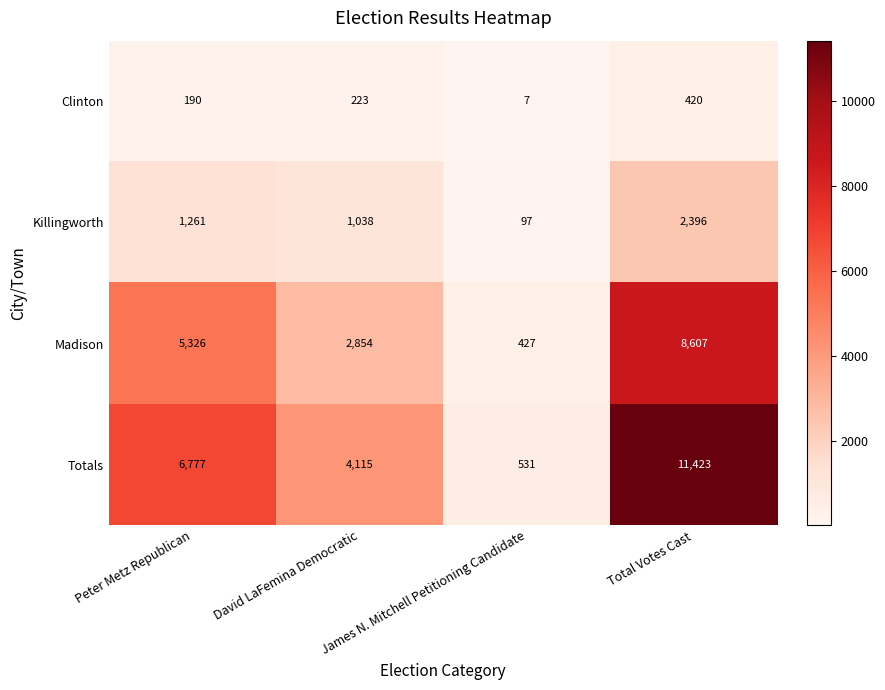

Between James N. Mitchell Petitioning Candidate and Total Votes Cast, which series saw the biggest shift?

Totals